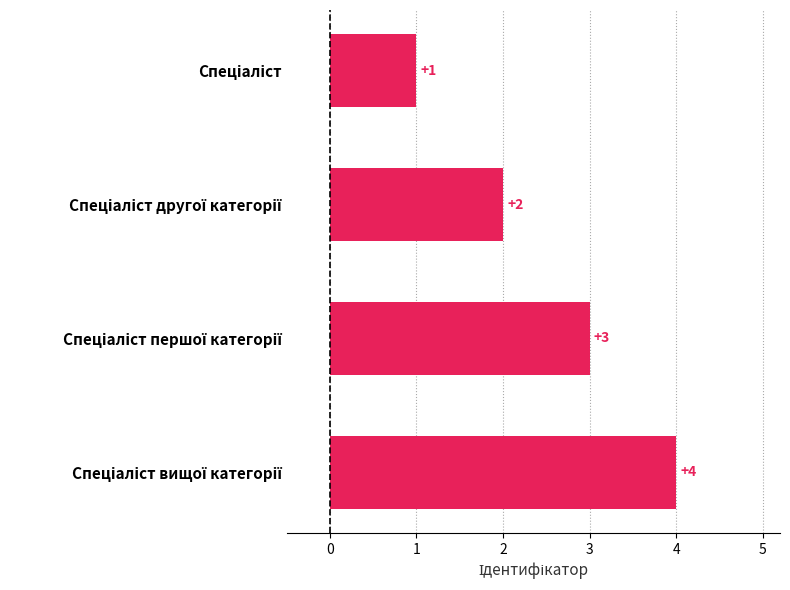

What is the difference between the second highest and minimum values?

2